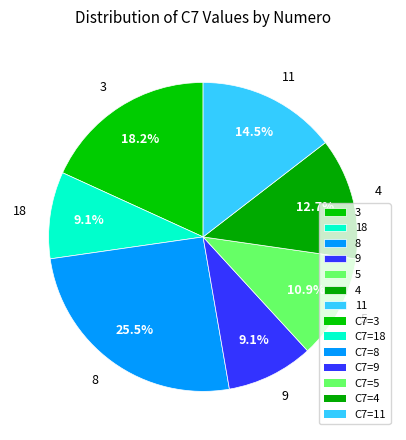

To the nearest percent, what is the difference between the largest and smallest slice percentages?

16%